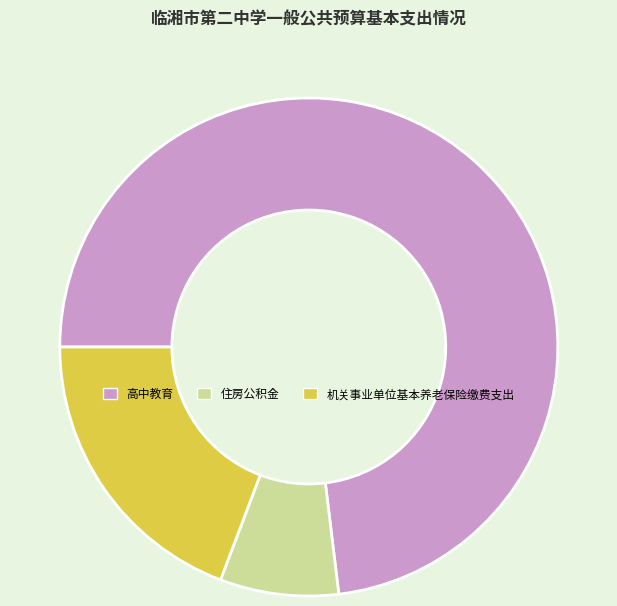

Does 机关事业单位基本养老保险缴费支出 account for over 50% of the chart?

No